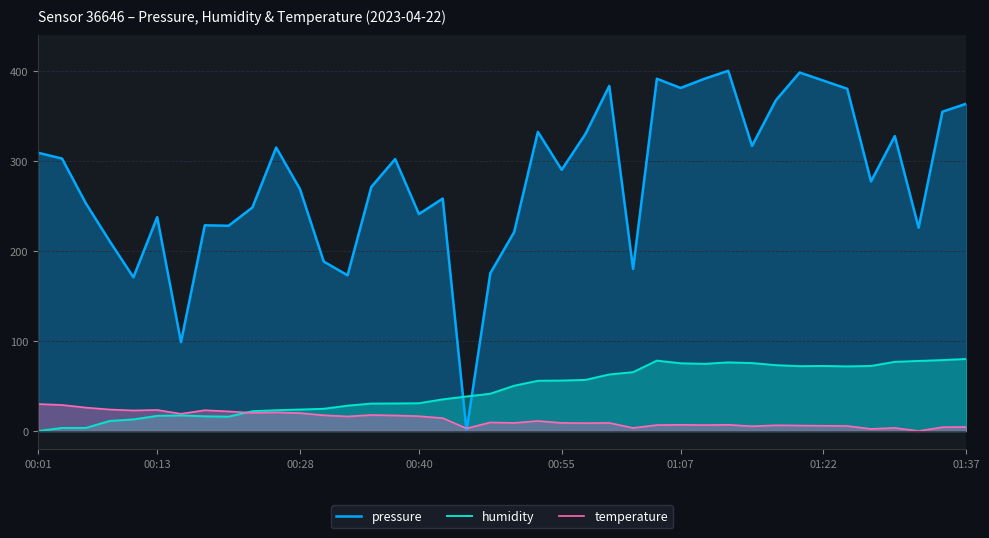

Is it true that pressure equals 434.4 at 9?

False